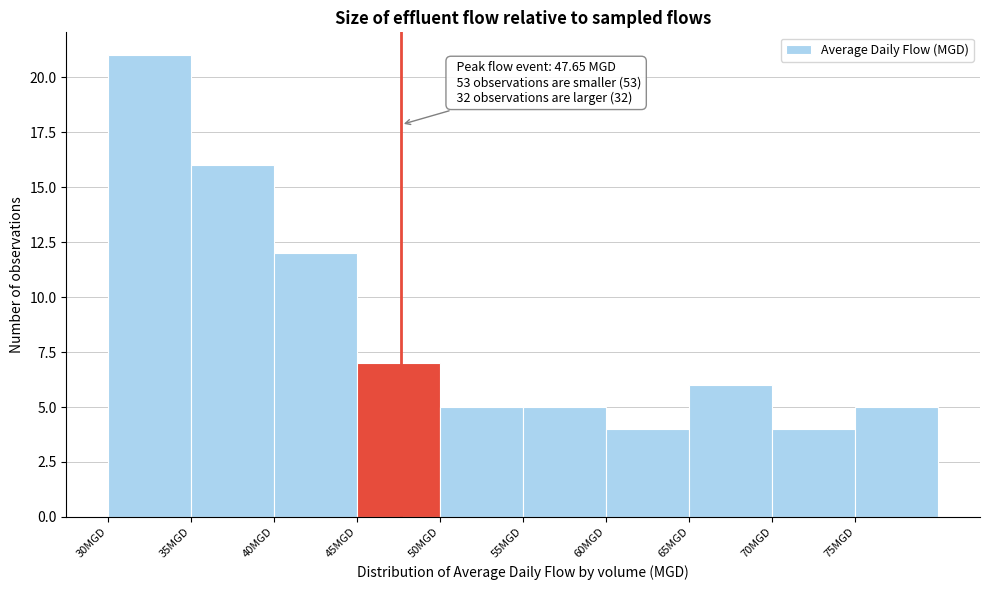

Which range on the x-axis has the tallest bar?

30 to 35